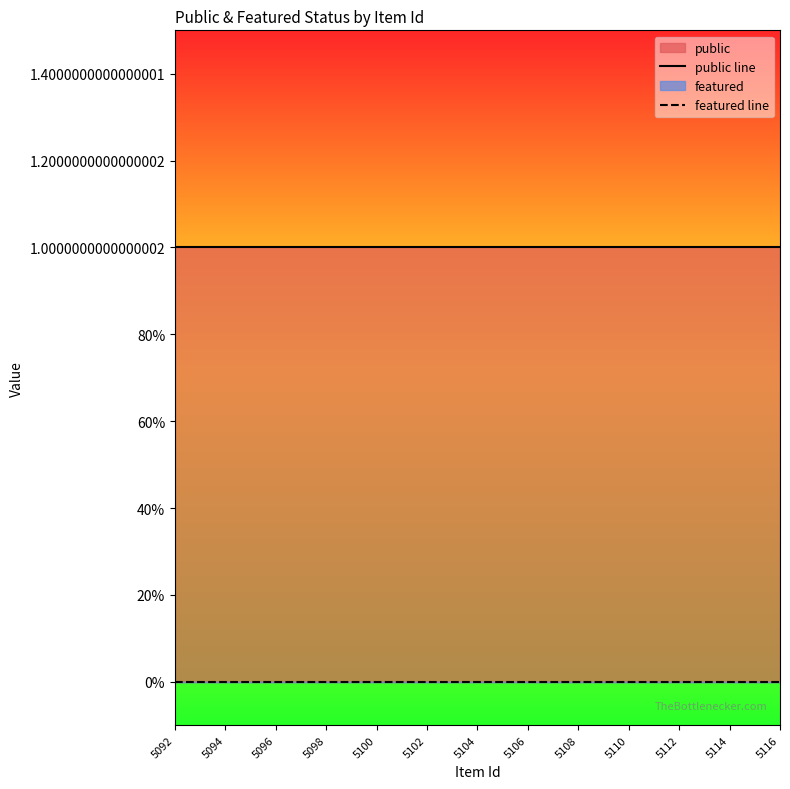

True or false: public line and featured line intersect in this chart.

False